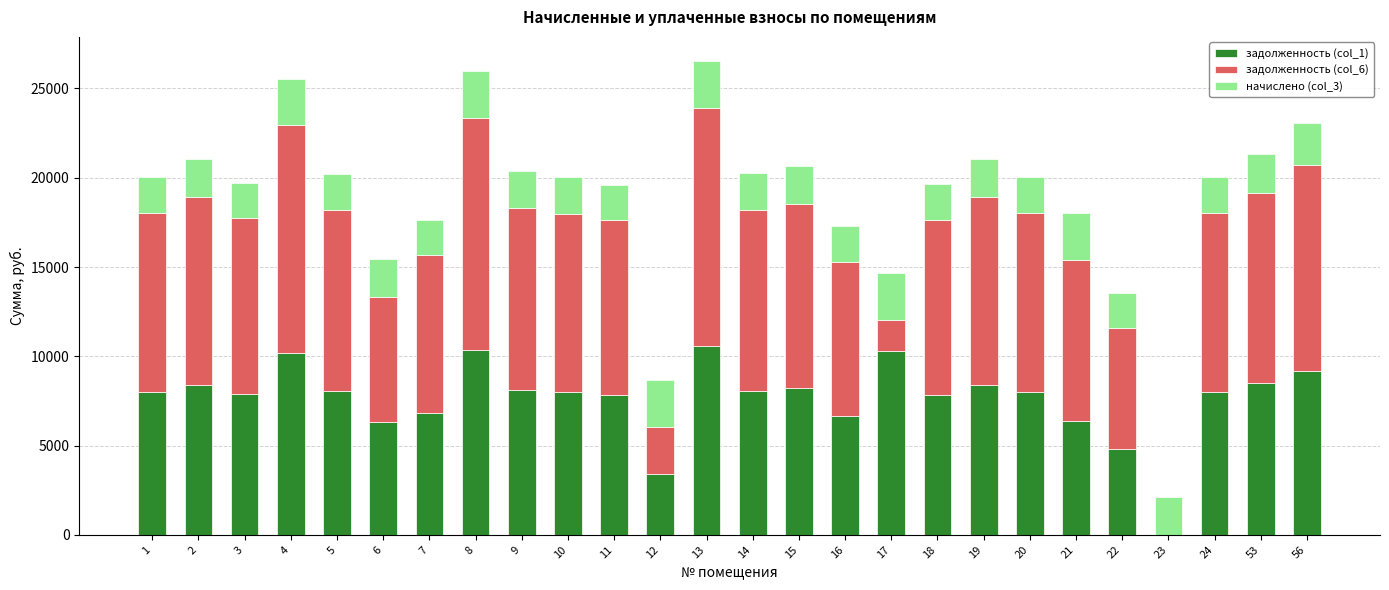

What is the highest value of the задолженность (col_1) series?

10598.4